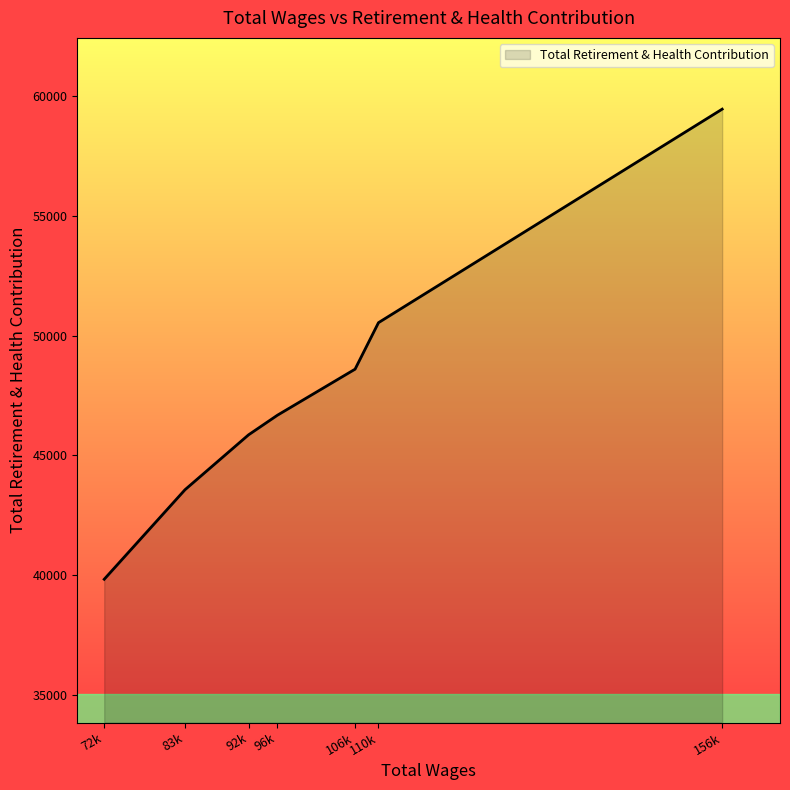

Rank the categories by value from highest to lowest.

156k, 110k, 106k, 96k, 92k, 83k, 72k